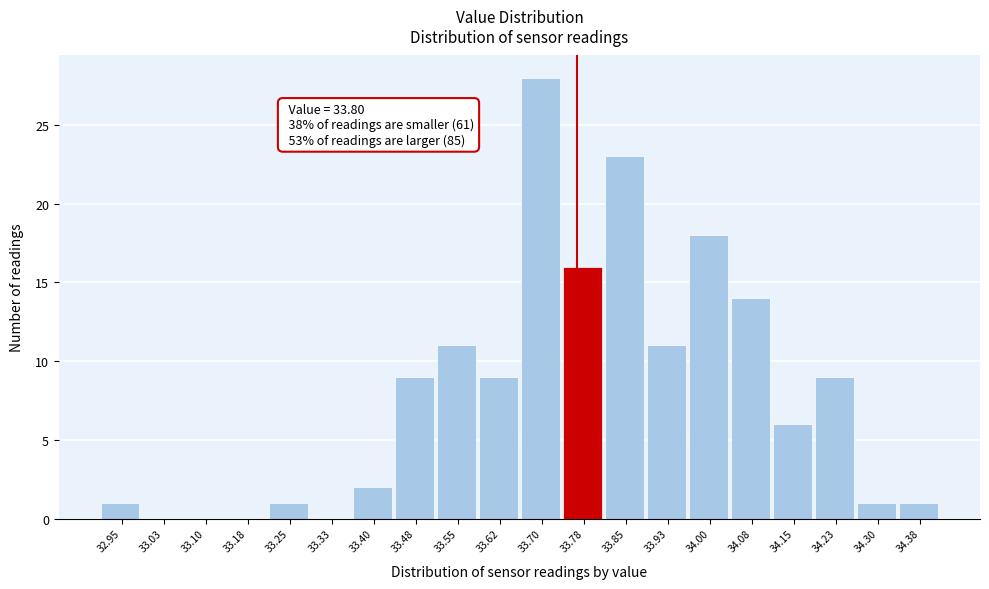

Reading left to right, extract all data points from this chart.

32.95=1	33.03=0	33.10=0	33.18=0	33.25=1	33.33=0	33.40=2	33.48=9	33.55=11	33.62=9	33.70=28	33.78=16	33.85=23	33.93=11	34.00=18	34.08=14	34.15=6	34.23=9	34.30=1	34.38=1